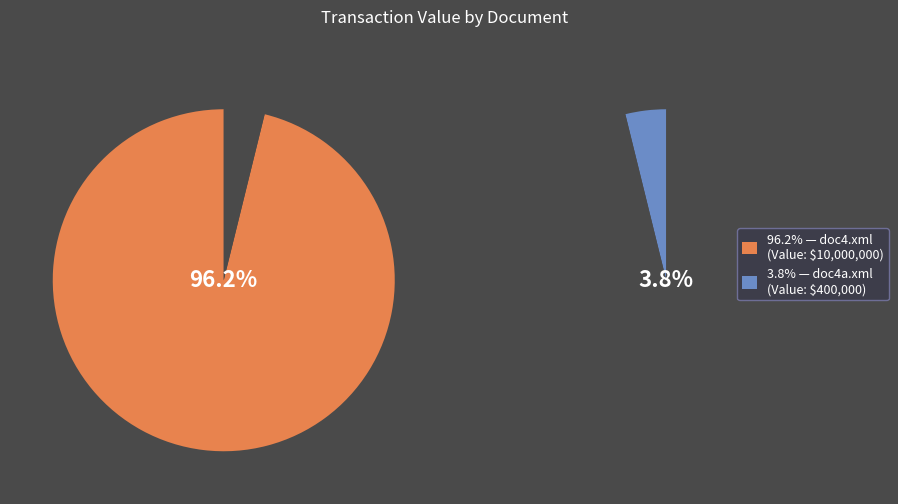

To the nearest percent, what percentage of the pie is doc4.xml?

96%